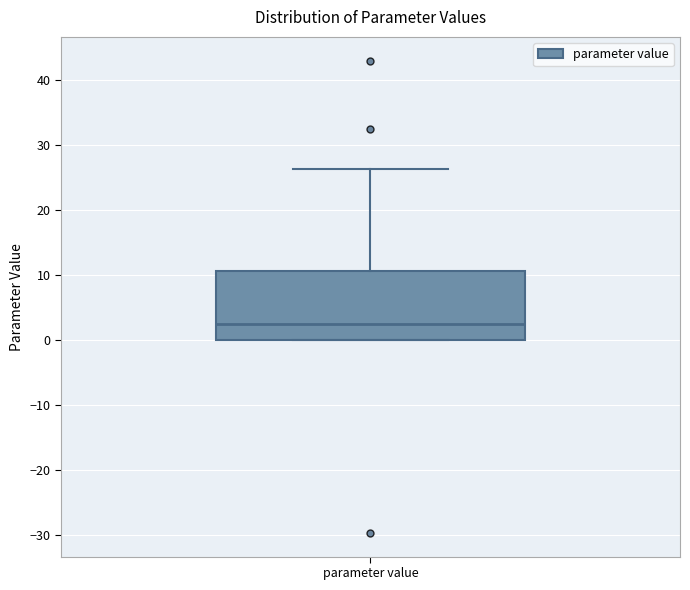

Read this box plot against the y-axis: the position of the median line, the range covered by the box, and the ends of both whiskers. The values are not printed on the chart, so give them approximately, as read against the axis.

median 2, box 0 to 11, whiskers 0 to 26